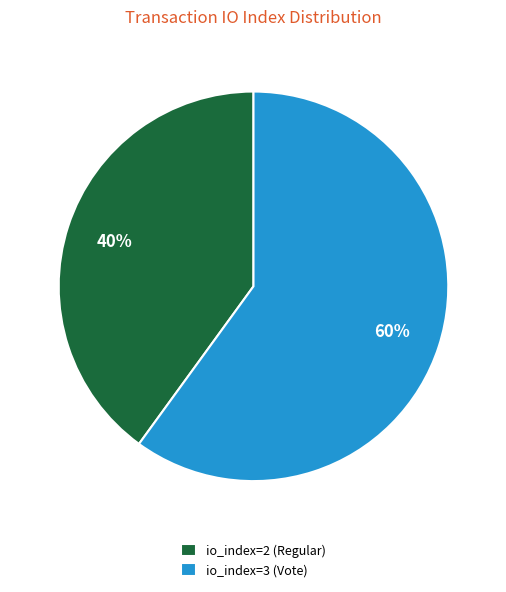

What is the ratio of the value at io_index=3 (Vote) to the value at io_index=2 (Regular)?

1.5